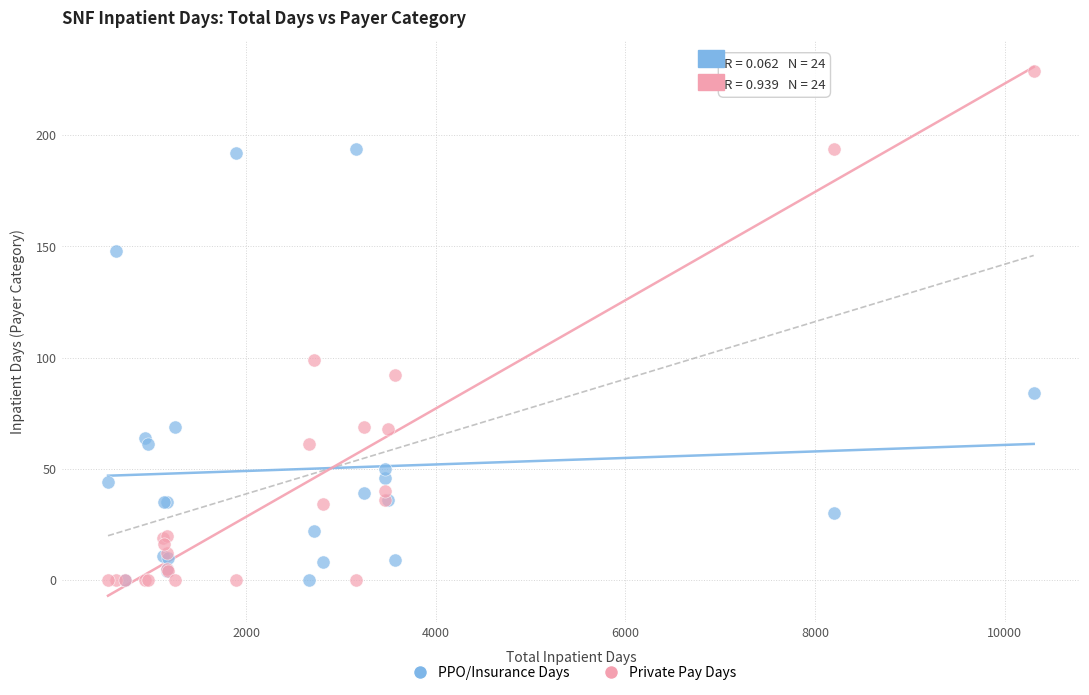

Which series reaches the maximum Y coordinate?

Private Pay Days